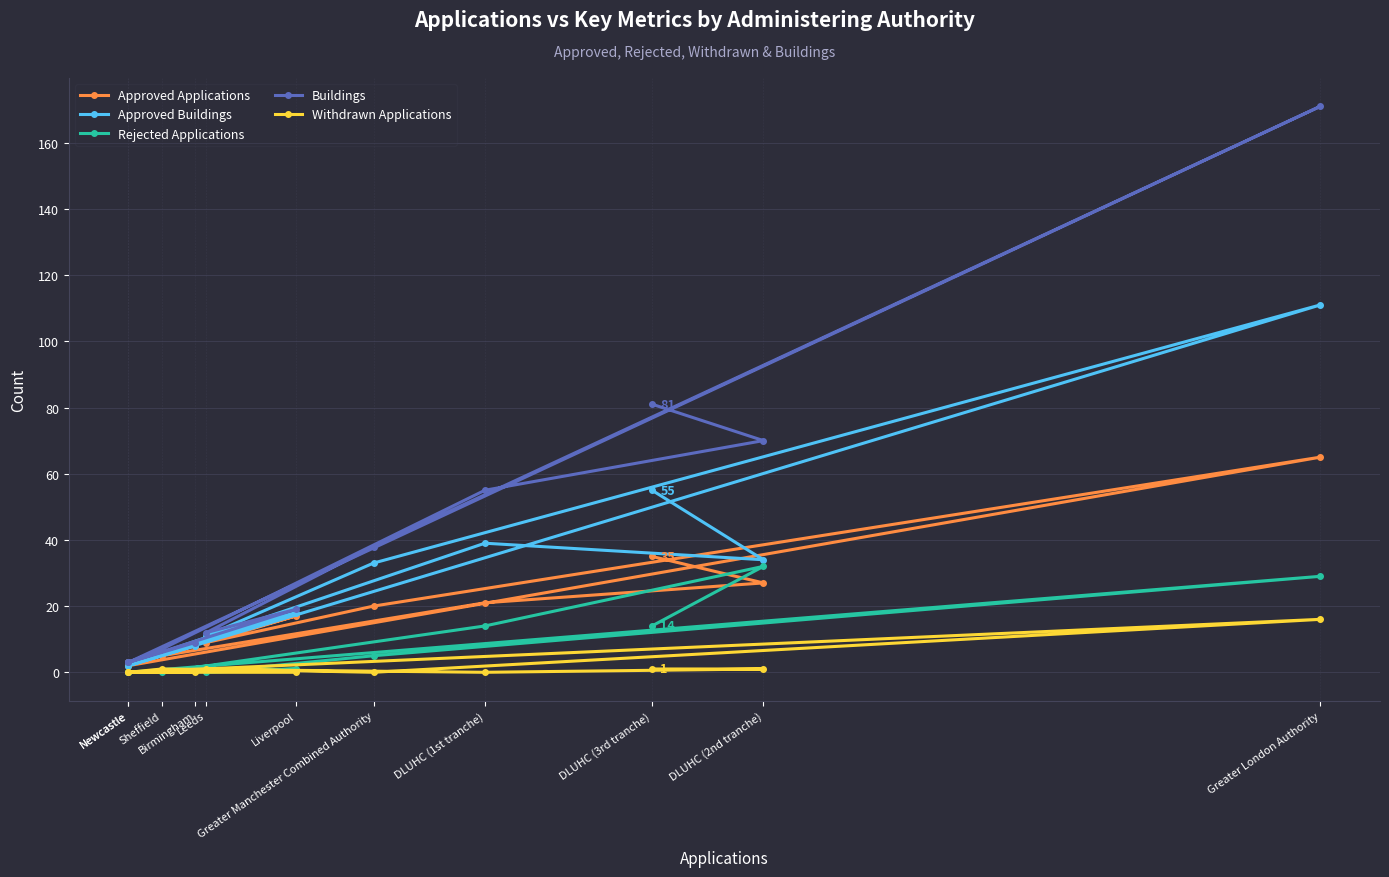

What is the sum of all Buildings values?

468